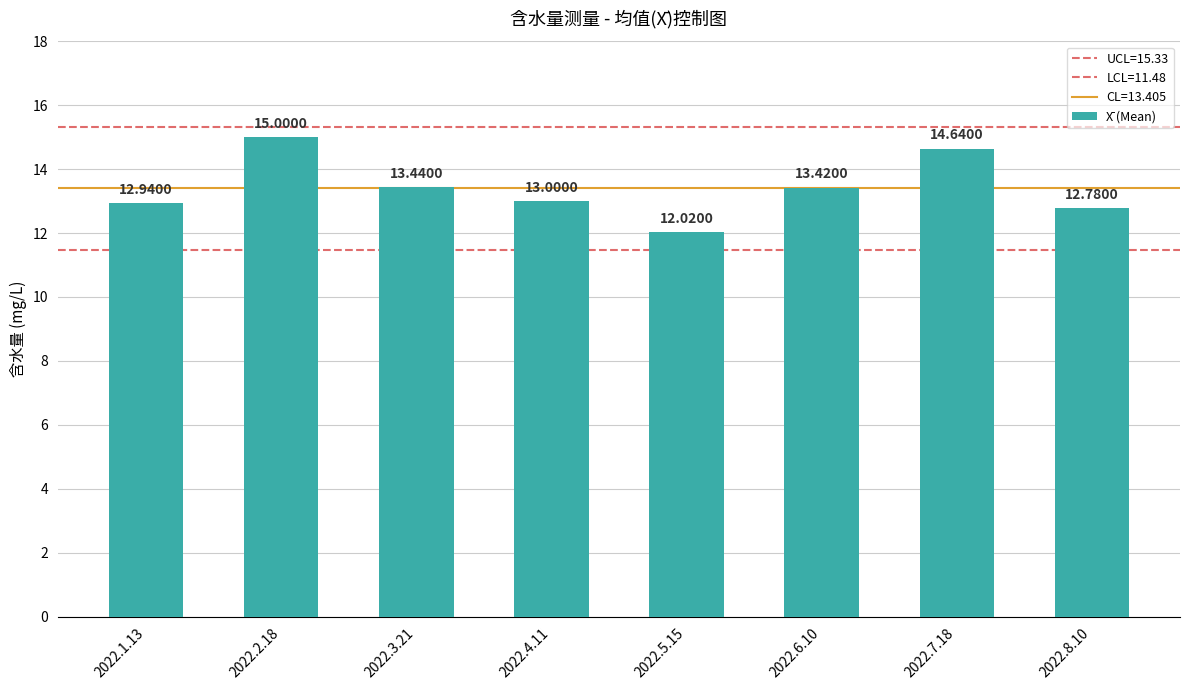

List the labels in order of value, smallest first.

2022.5.15, 2022.8.10, 2022.1.13, 2022.4.11, 2022.6.10, 2022.3.21, 2022.7.18, 2022.2.18